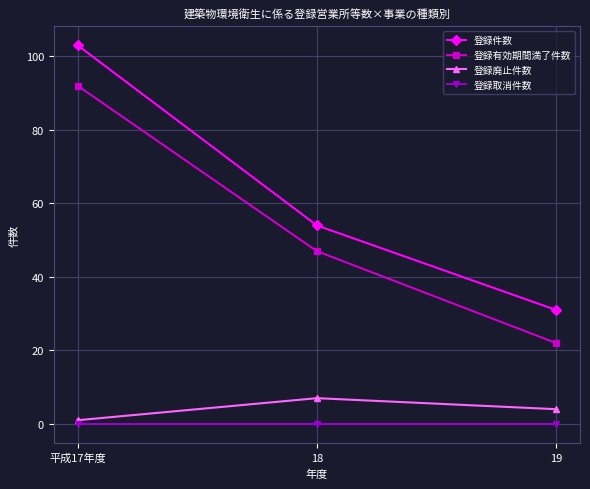

How many 登録件数 values are between 31 and 103?

3